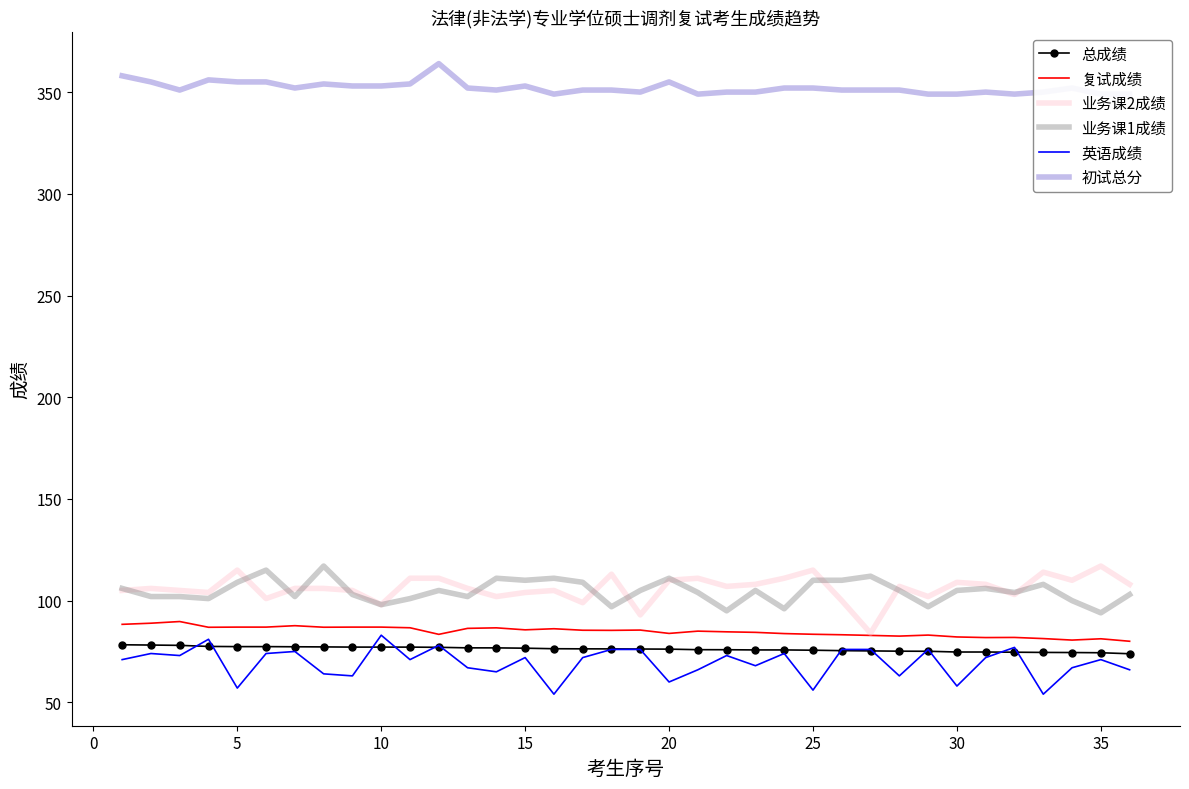

How many lines are shown in the chart?

6